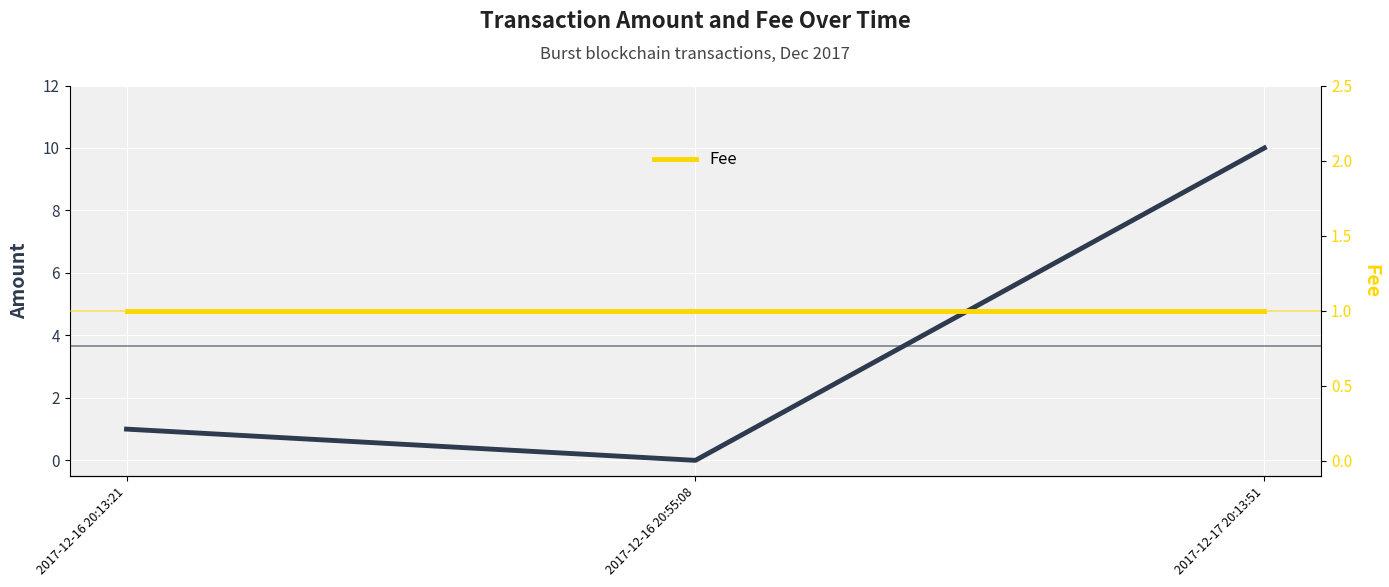

How many Amount values are between 0 and 10?

3